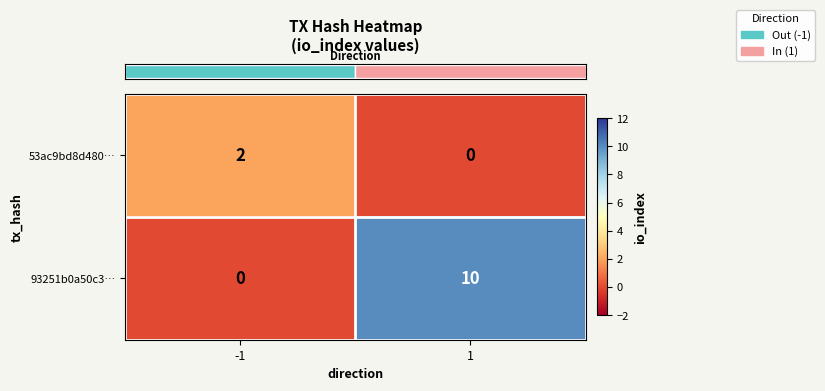

What is the sum of all 93251b0a50c3… values?

10